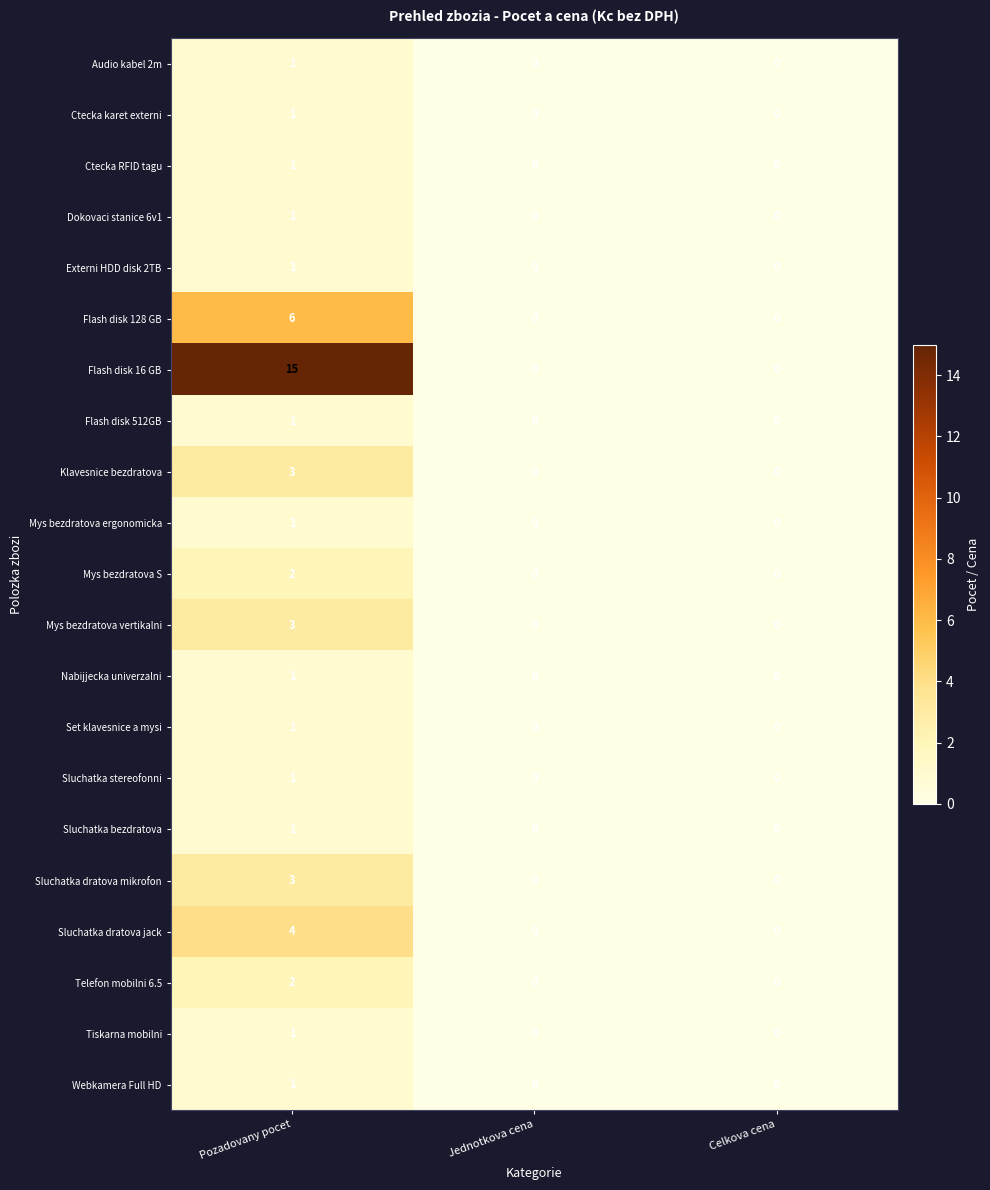

Between Pozadovany pocet and Celkova cena, which series saw the biggest shift?

Flash disk 16 GB